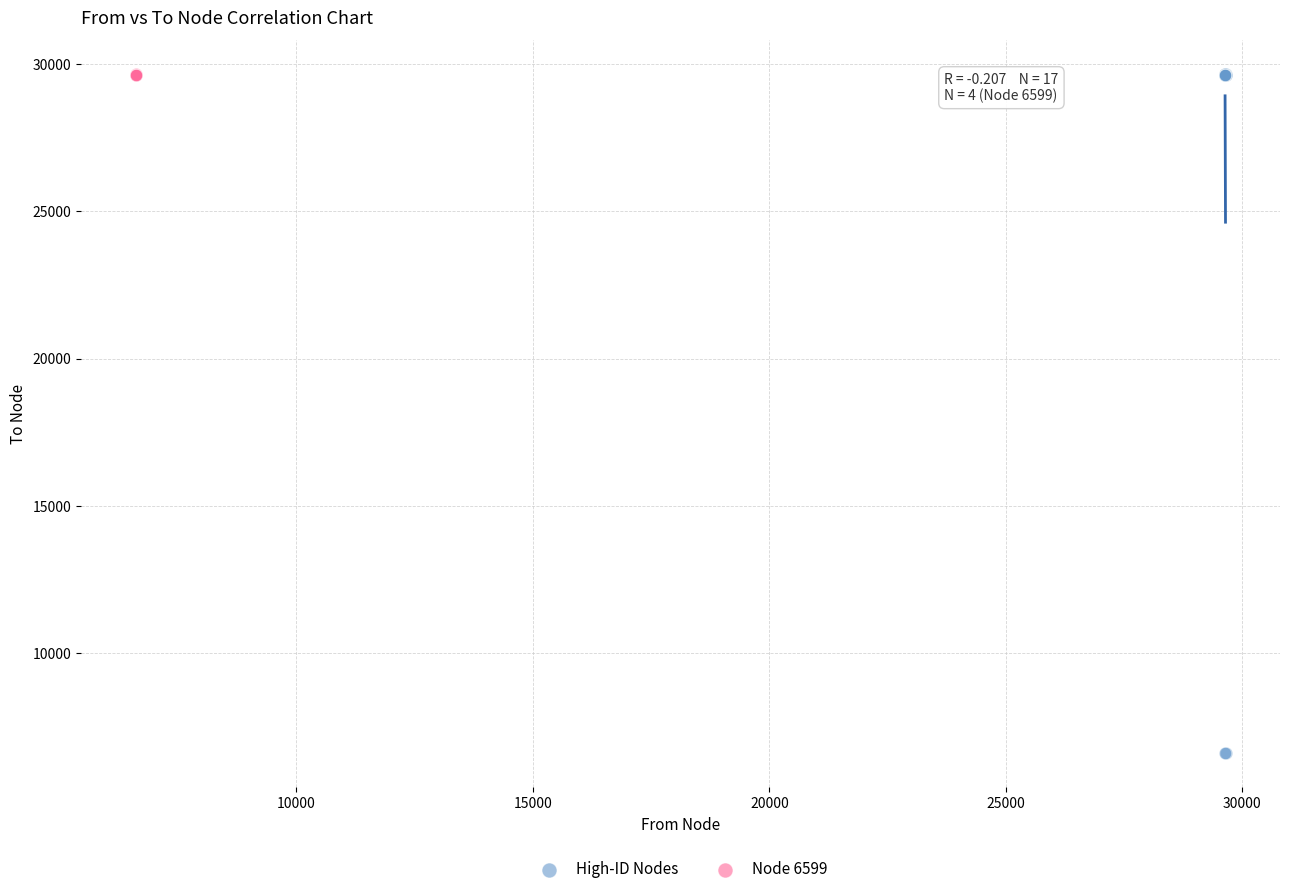

What are all the series names shown in the legend?

High-ID Nodes, Node 6599